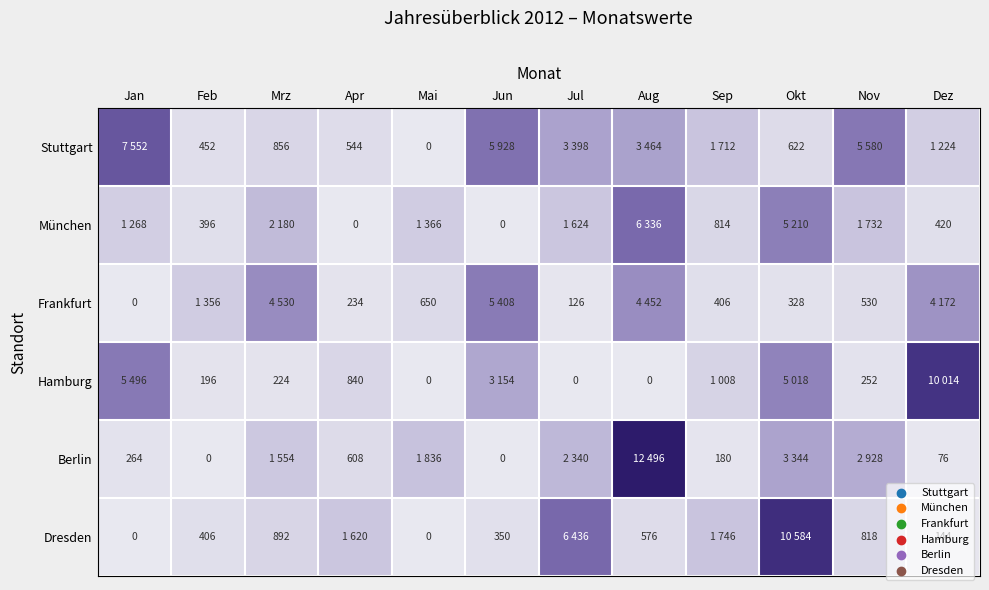

The Hamburg series shows 326 at Mrz. True or false?

False